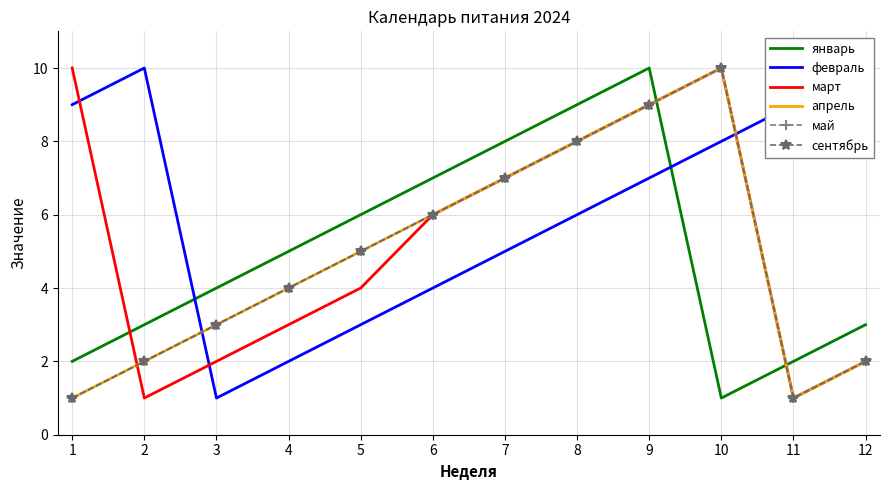

True or false: март has a value of 1 at 2.

False